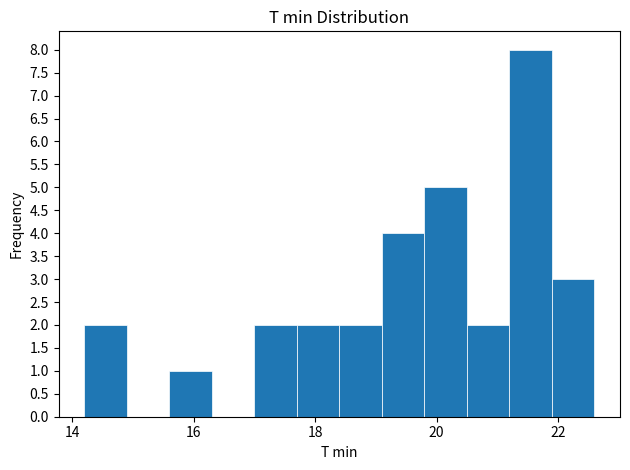

Read against the x-axis, roughly where is the centre of the tallest bar?

21.6